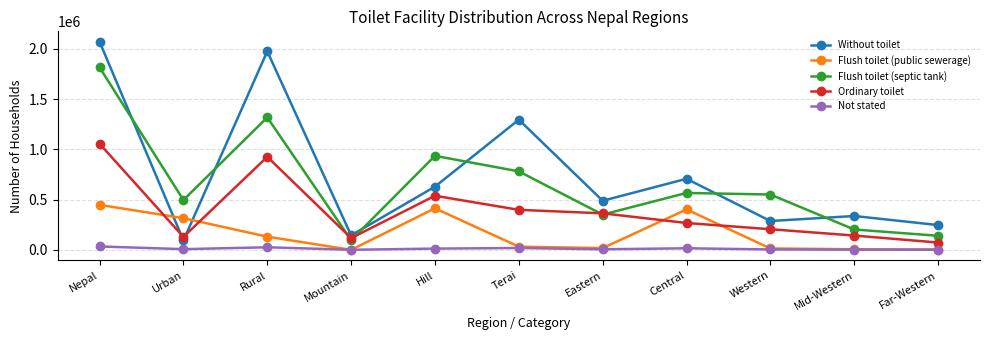

True or false: Flush toilet (septic tank) and Flush toilet (public sewerage) intersect in this chart.

False